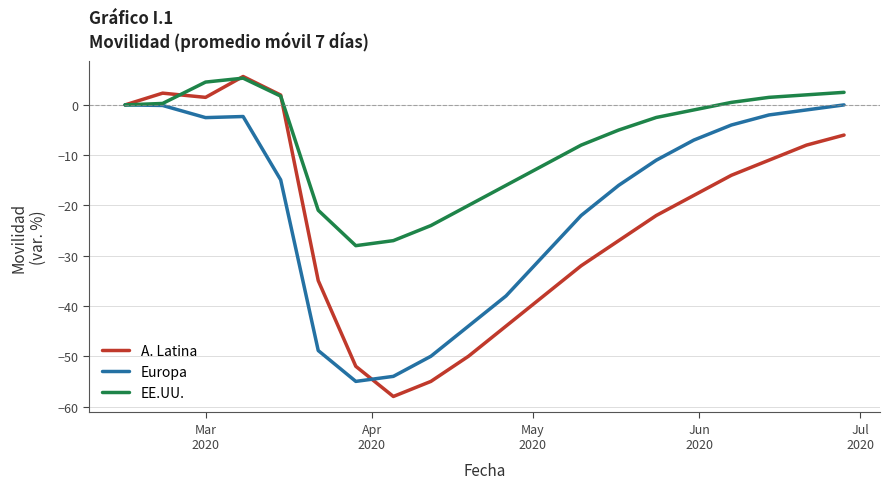

What is the greatest value displayed?

5.7